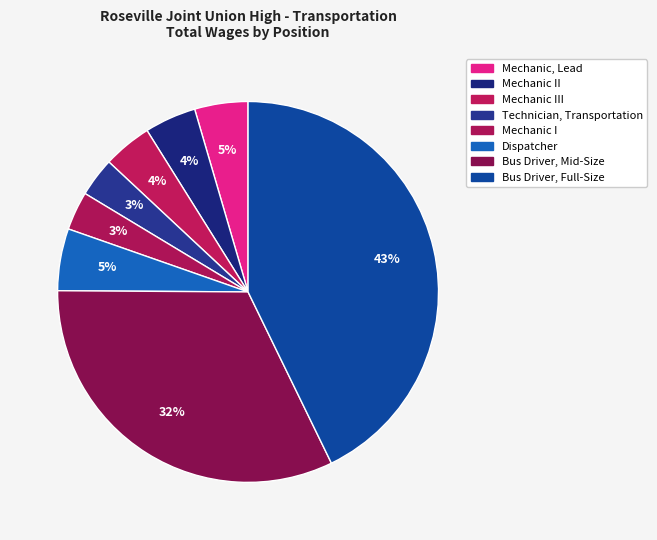

Rank the categories by value from lowest to highest.

Mechanic I, Technician, Transportation, Mechanic III, Mechanic II, Mechanic, Lead, Dispatcher, Bus Driver, Mid-Size, Bus Driver, Full-Size